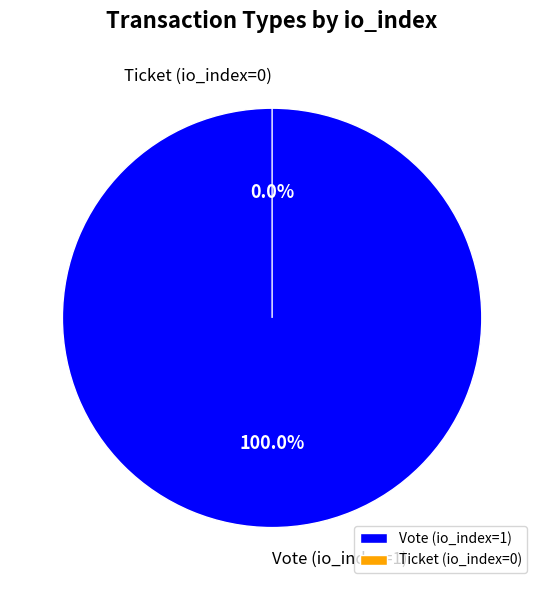

Is Vote (io_index=1) the majority of the pie?

Yes